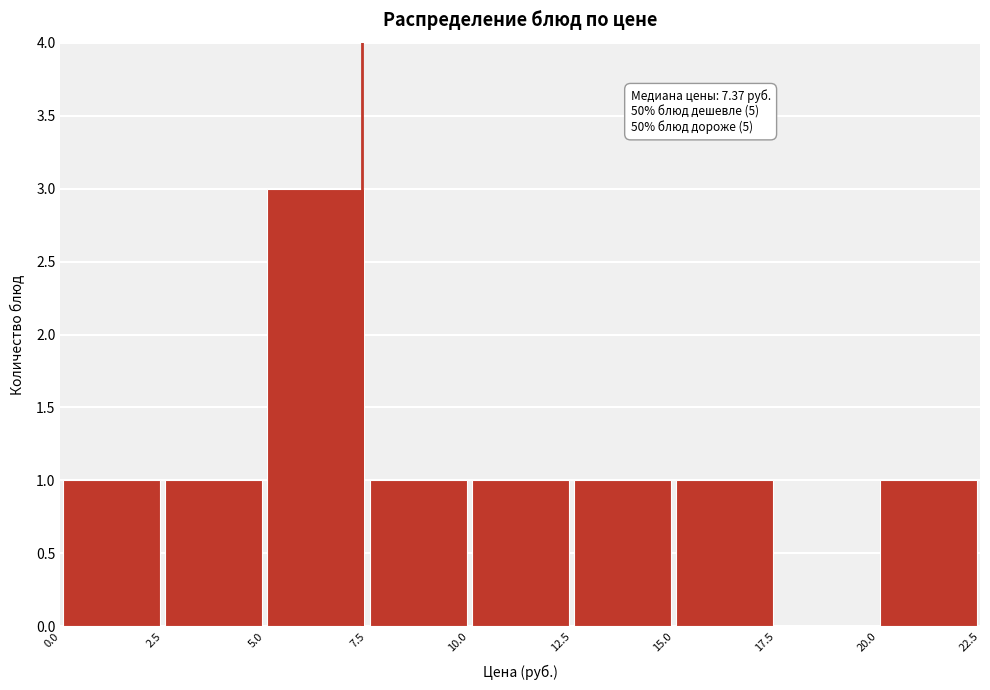

Over which range of the x-axis is the bar tallest?

5.0 to 7.5